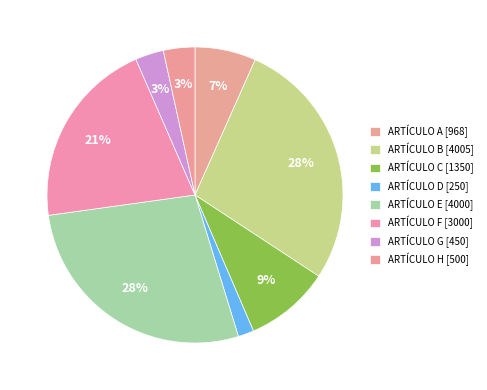

What percentage is the ARTÍCULO F slice, to the nearest percent?

21%